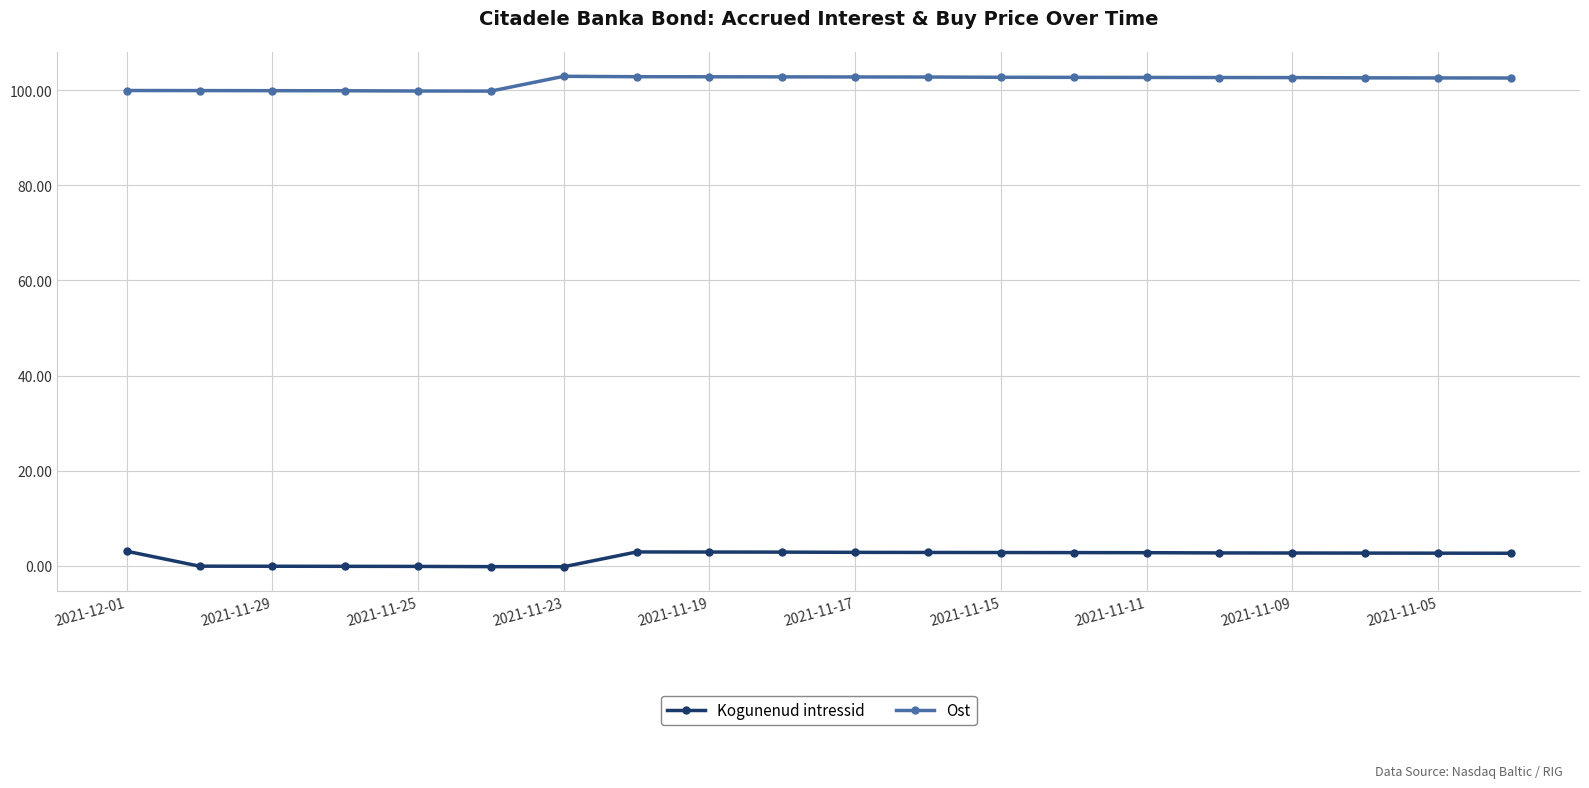

How many values in the Ost series exceed 102?

14